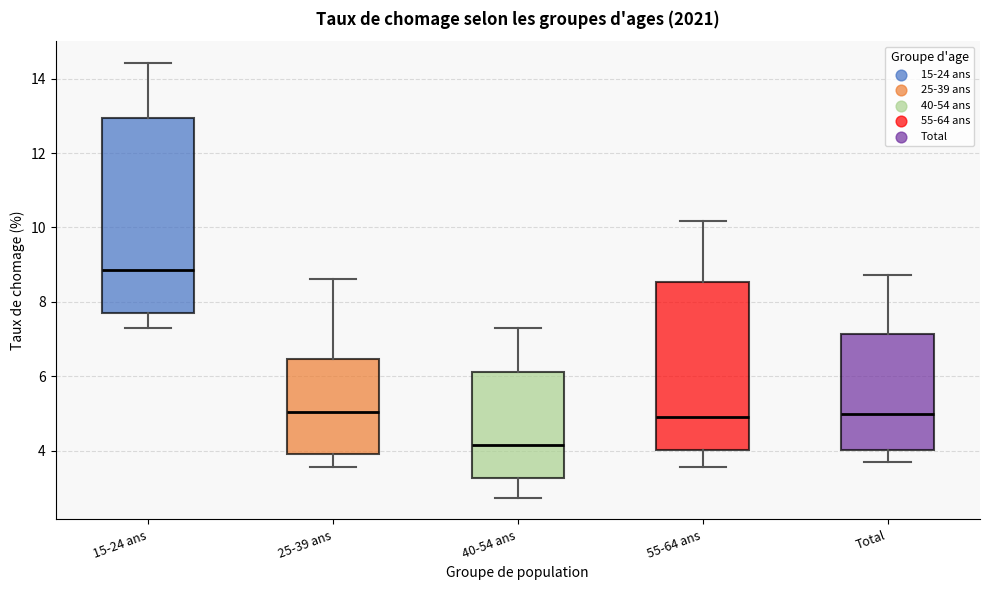

Which box has the lowest median line?

40-54 ans